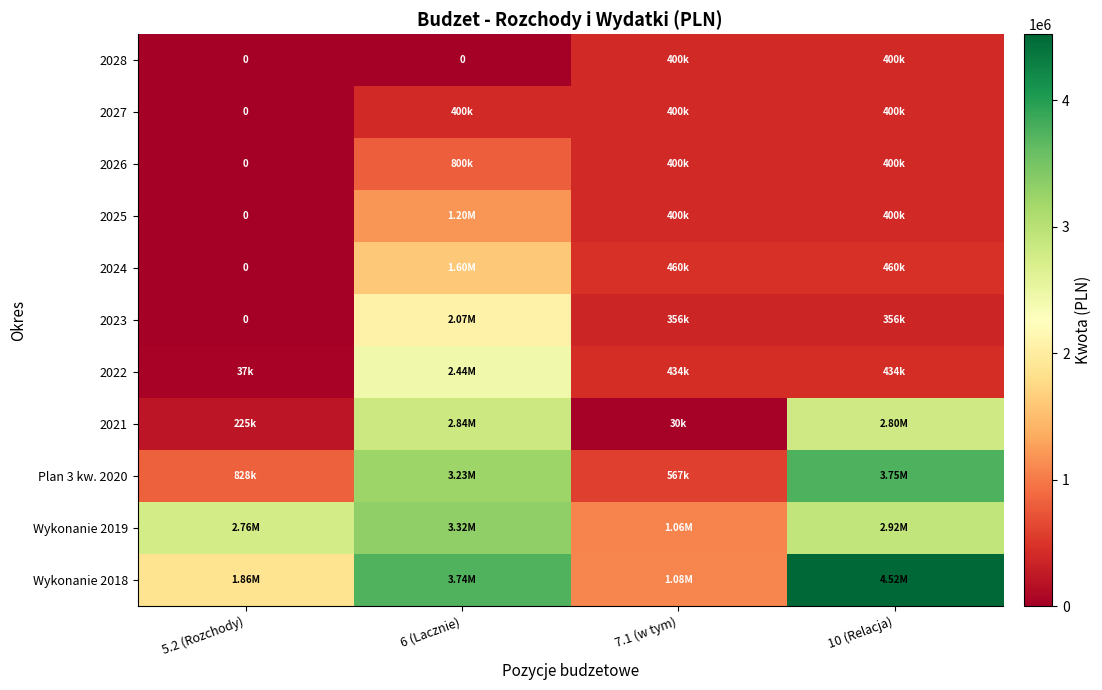

List the labels in order of 2027 value, smallest first.

5.2 (Rozchody), 6 (Lacznie), 7.1 (w tym), 10 (Relacja)